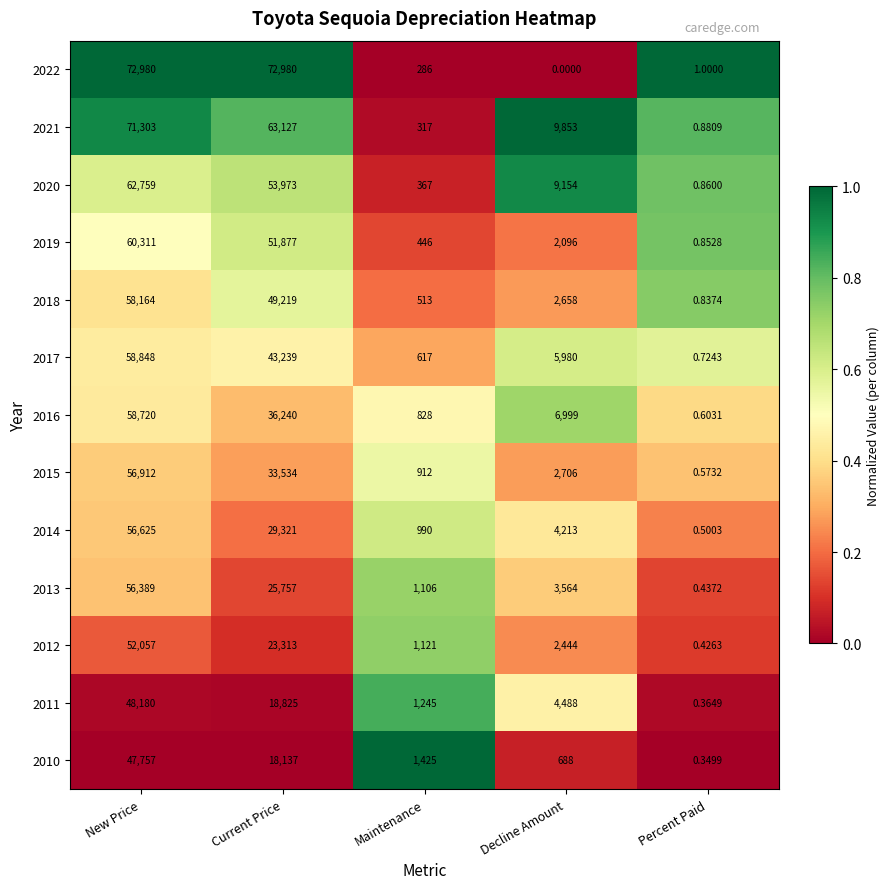

At Decline Amount, list the series in order from smallest to largest.

2022, 2010, 2019, 2012, 2018, 2015, 2013, 2014, 2011, 2017, 2016, 2020, 2021